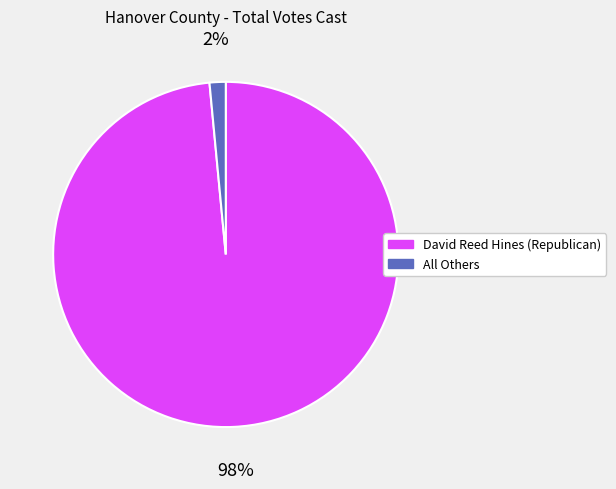

What is the majority slice?

David Reed Hines (Republican)